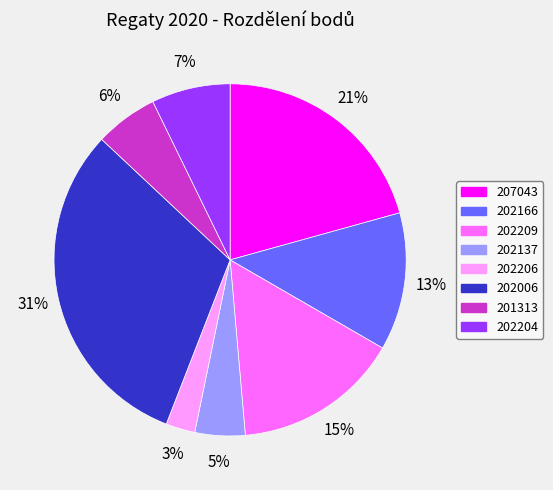

Which slice is the smallest?

202206